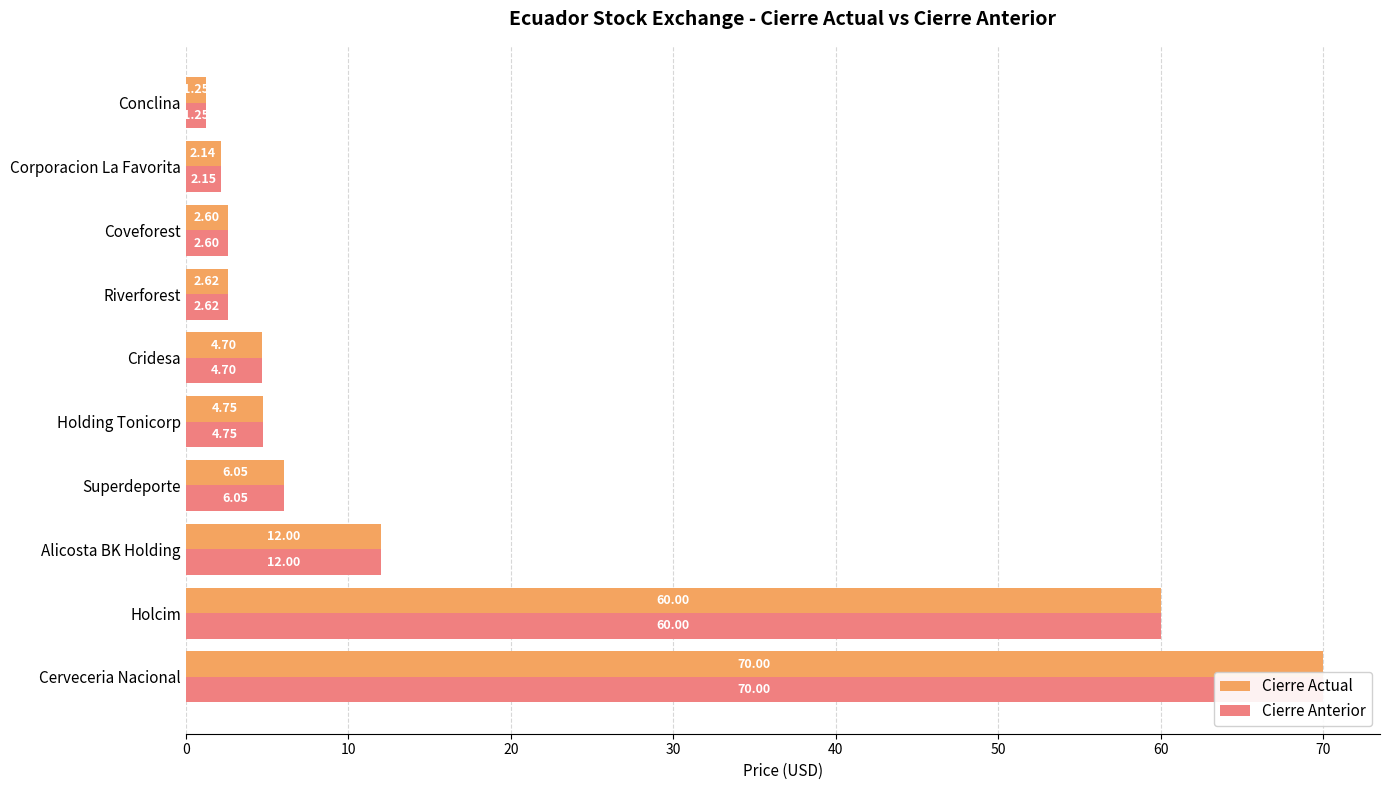

What is the sum of all Cierre Anterior values?

166.1